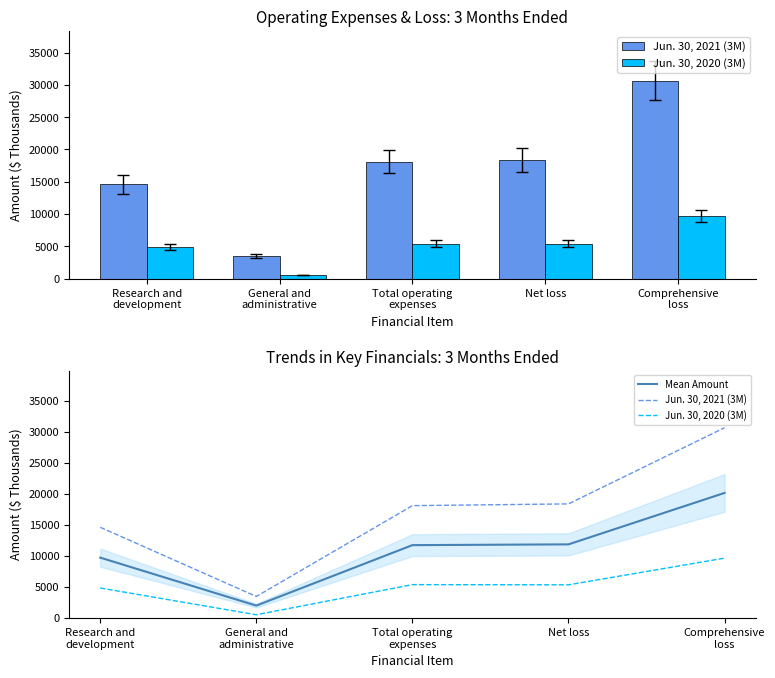

True or false: Jun. 30, 2020 (3M) has a value of 848.3 at General and
administrative.

False